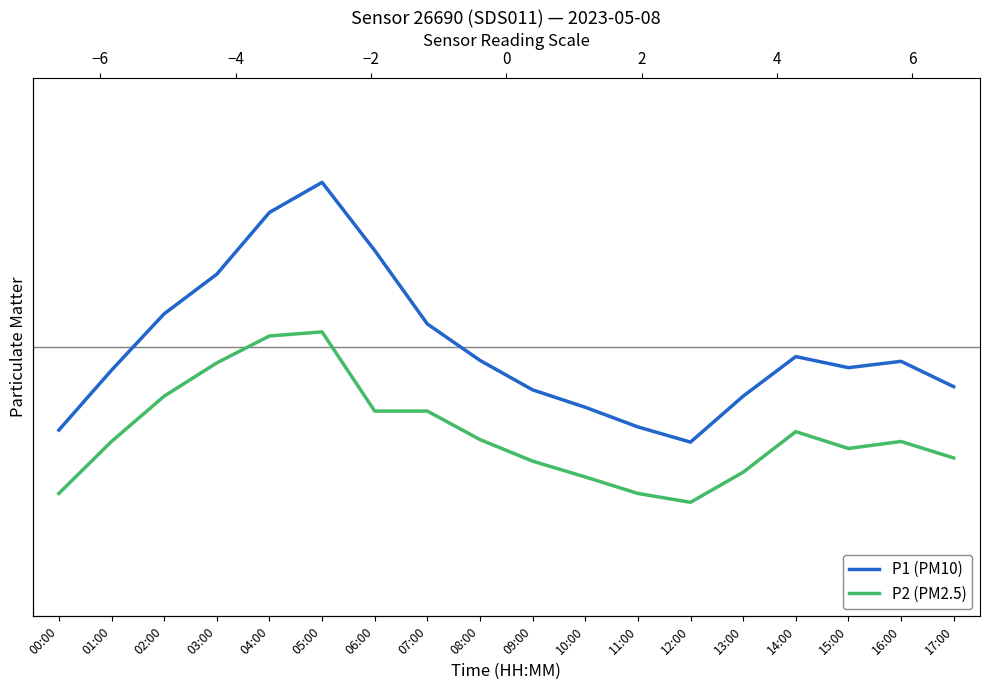

At which label is P2 closest to 24?

14:00